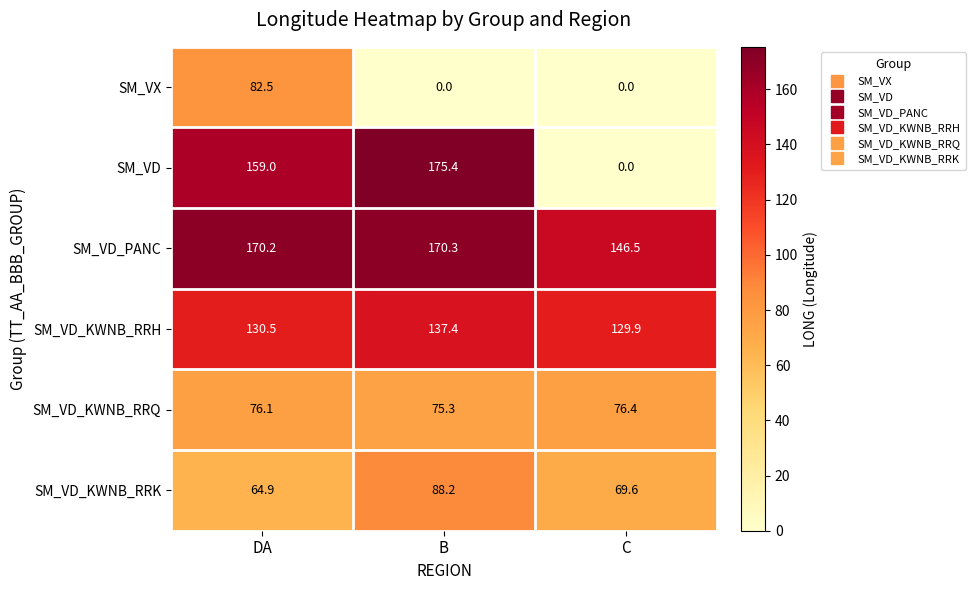

At which label does SM_VD_KWNB_RRK reach its peak?

B